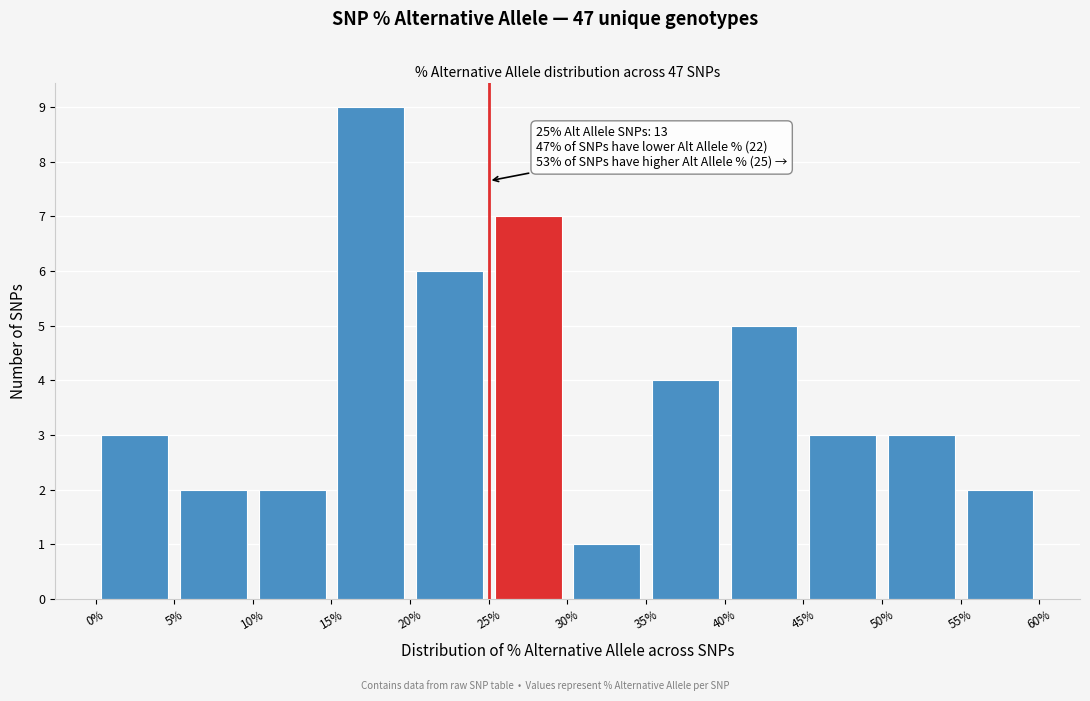

Over which range of the x-axis is the bar tallest?

15% to 20%